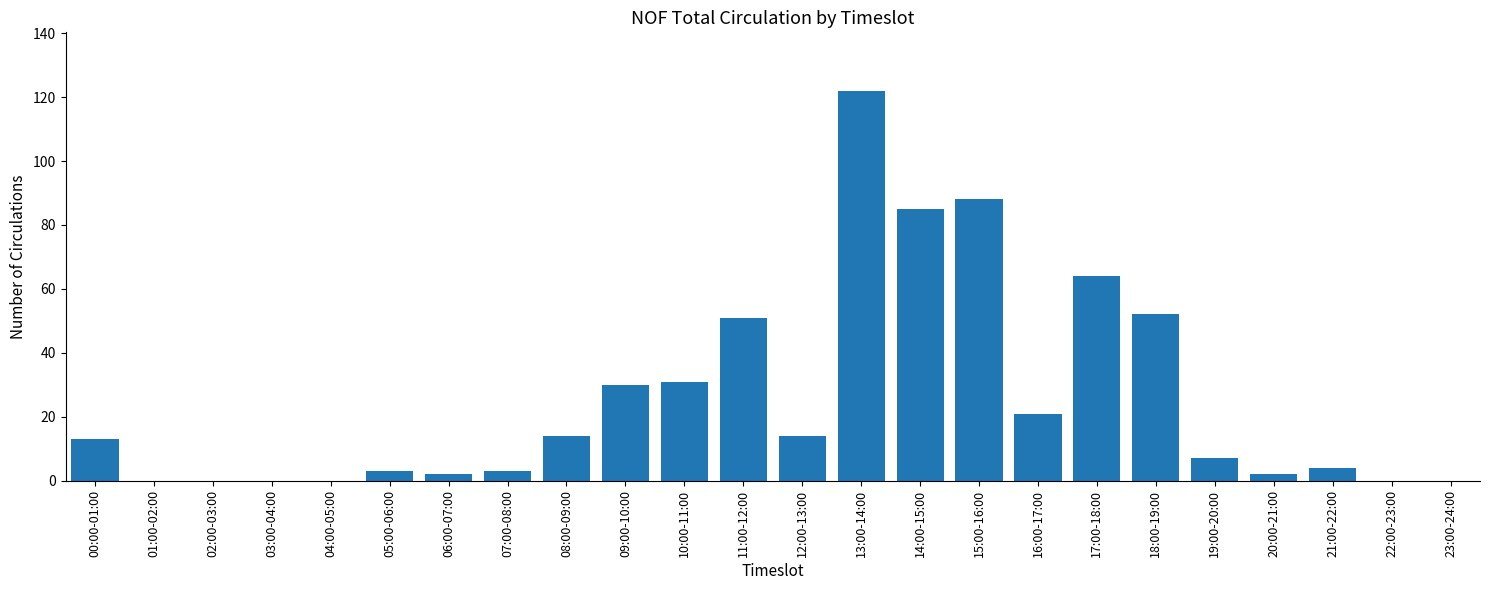

Reading left to right, extract all data points from this chart.

00:00-01:00=13	01:00-02:00=0	02:00-03:00=0	03:00-04:00=0	04:00-05:00=0	05:00-06:00=3	06:00-07:00=2	07:00-08:00=3	08:00-09:00=14	09:00-10:00=30	10:00-11:00=31	11:00-12:00=51	12:00-13:00=14	13:00-14:00=122	14:00-15:00=85	15:00-16:00=88	16:00-17:00=21	17:00-18:00=64	18:00-19:00=52	19:00-20:00=7	20:00-21:00=2	21:00-22:00=4	22:00-23:00=0	23:00-24:00=0